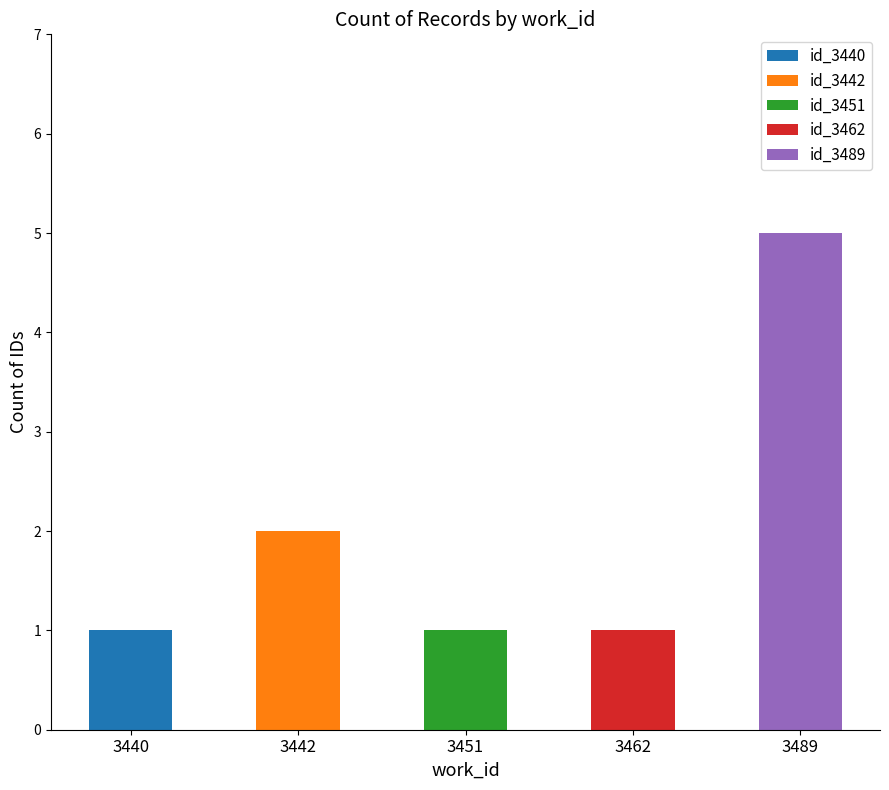

Are the bars horizontal?

No